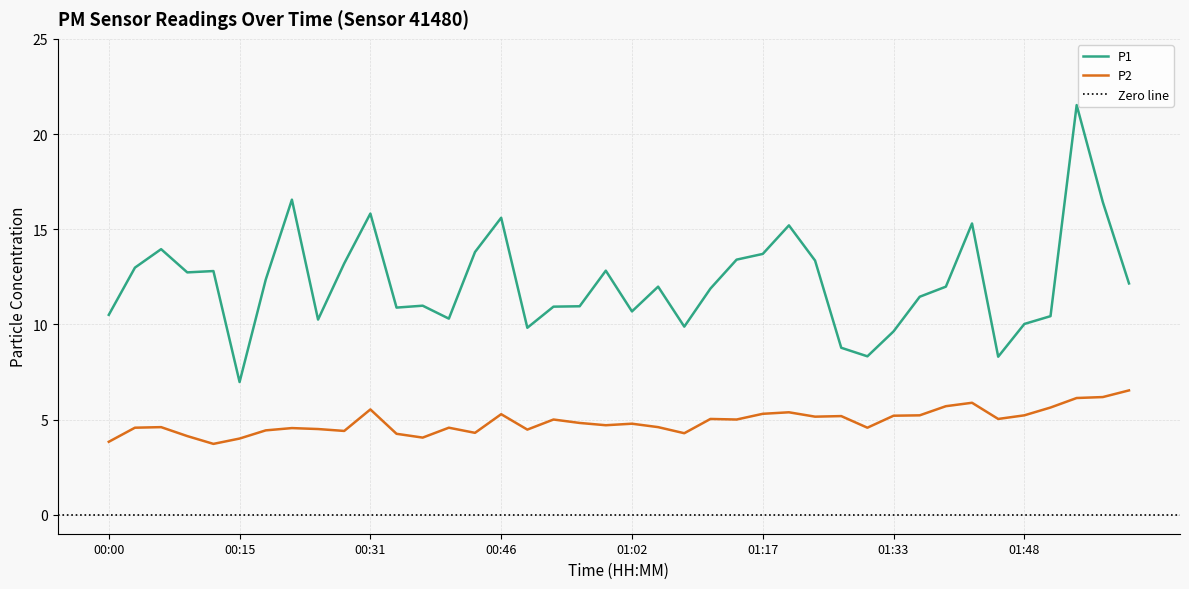

What is the average value of the P1 series?

12.2